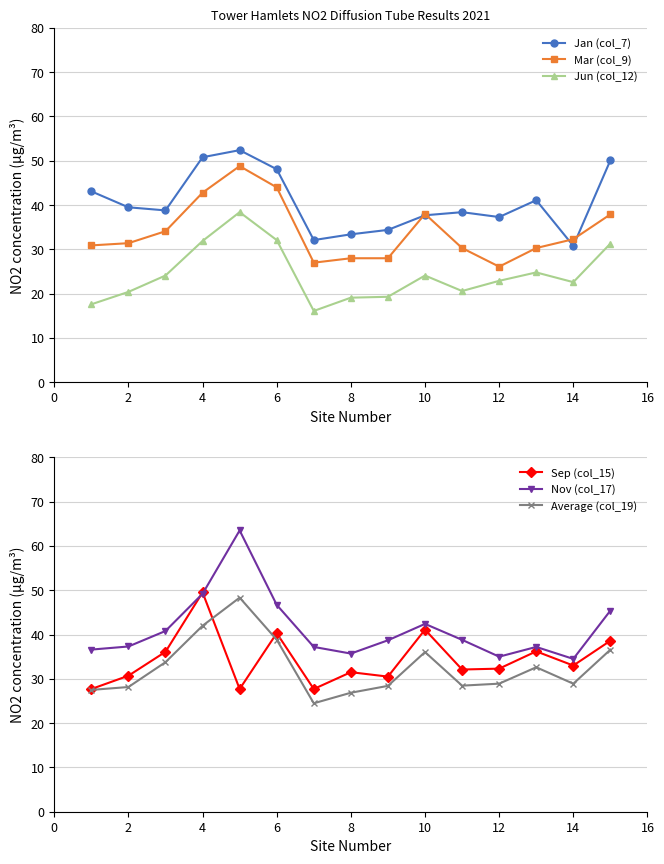

Count the number of categories in the chart.

15